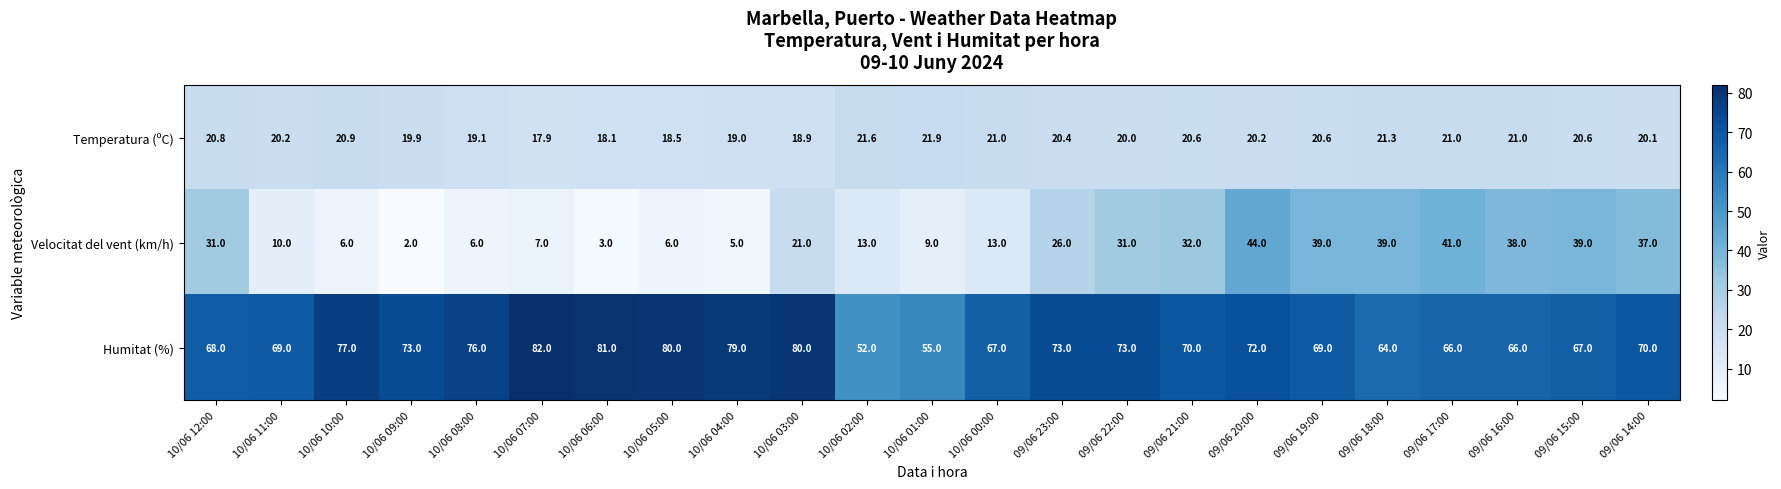

The Velocitat del vent (km/h) series shows 6.0 at 10/06 08:00. True or false?

True